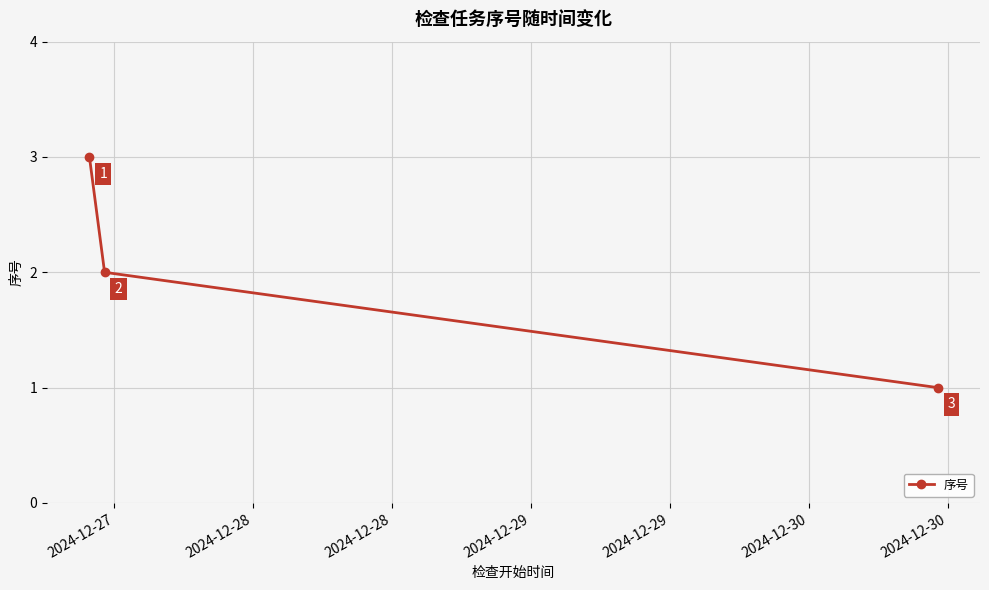

What is the value of the 3rd point from the left?

1